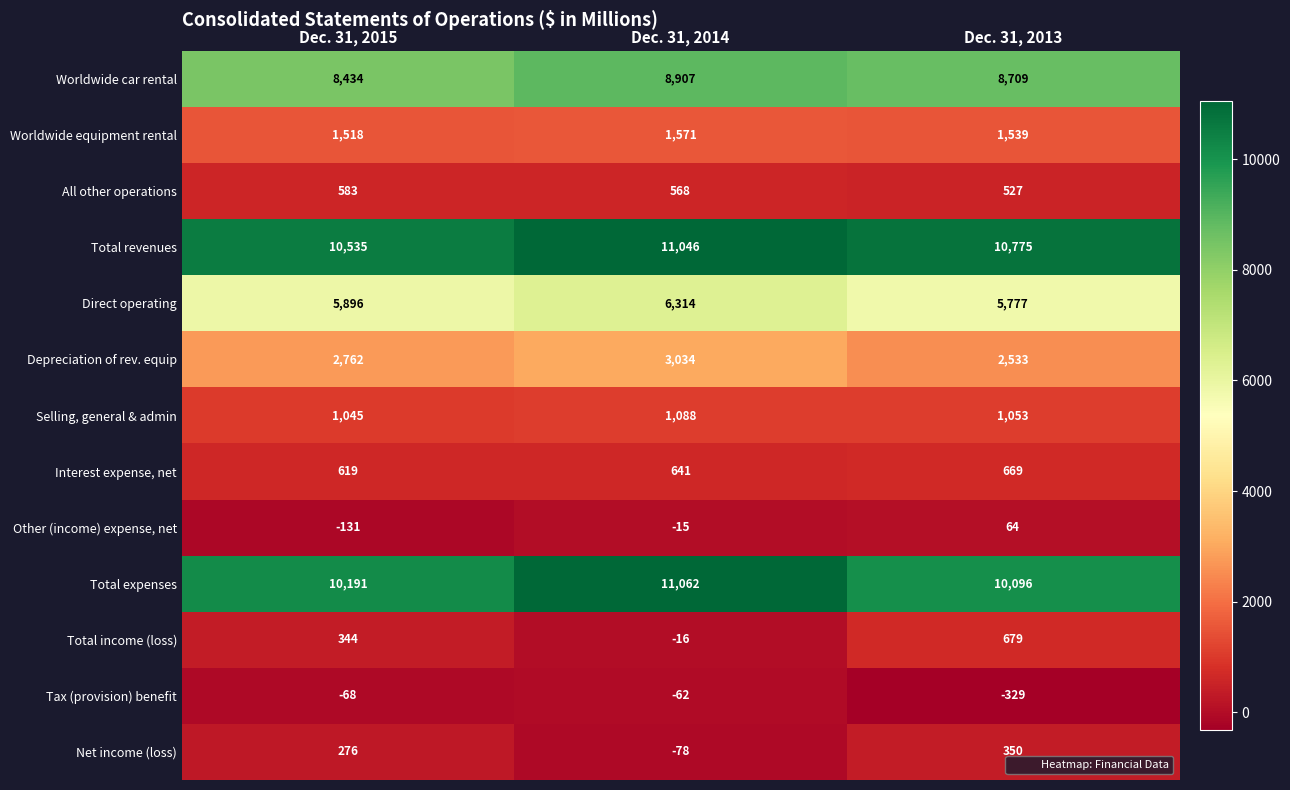

At how many categories does at least one series exceed 425?

3